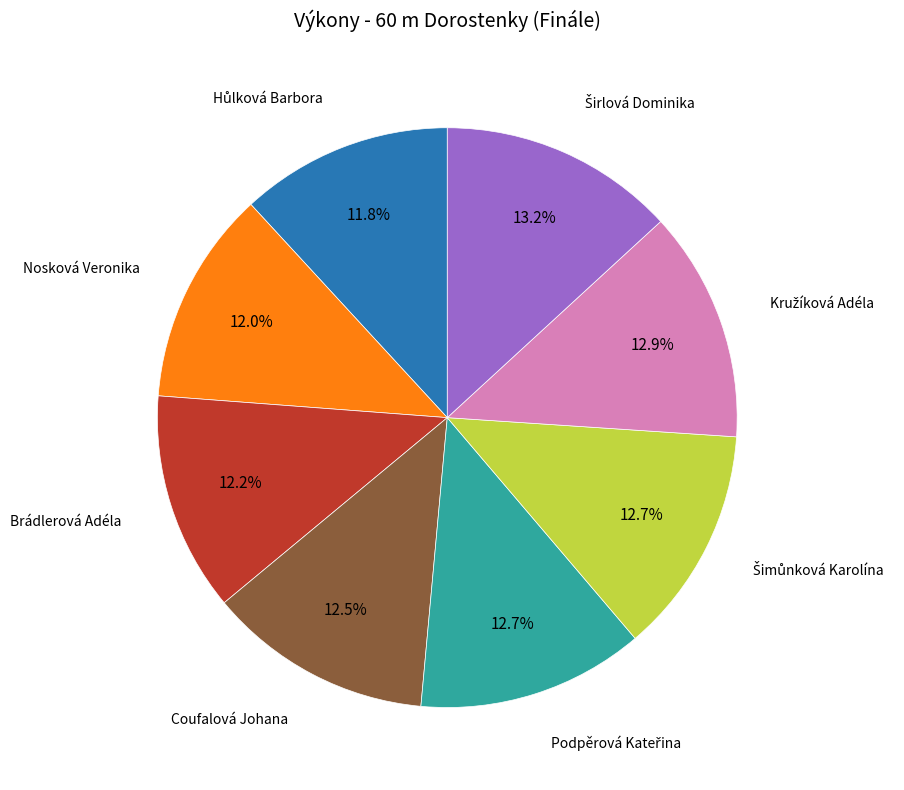

Count the number of slices in the pie.

8